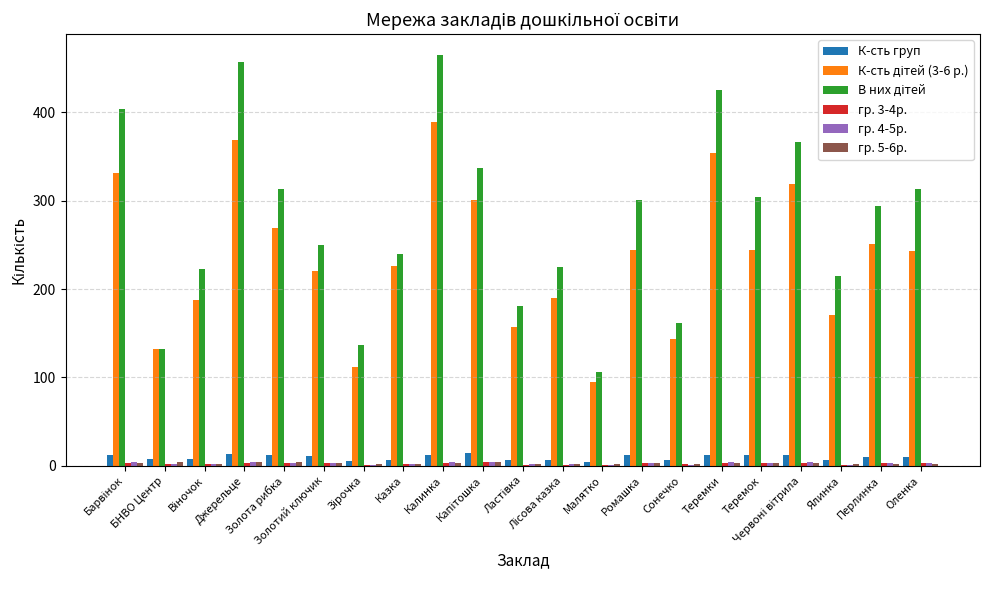

What is the greatest value displayed?

465